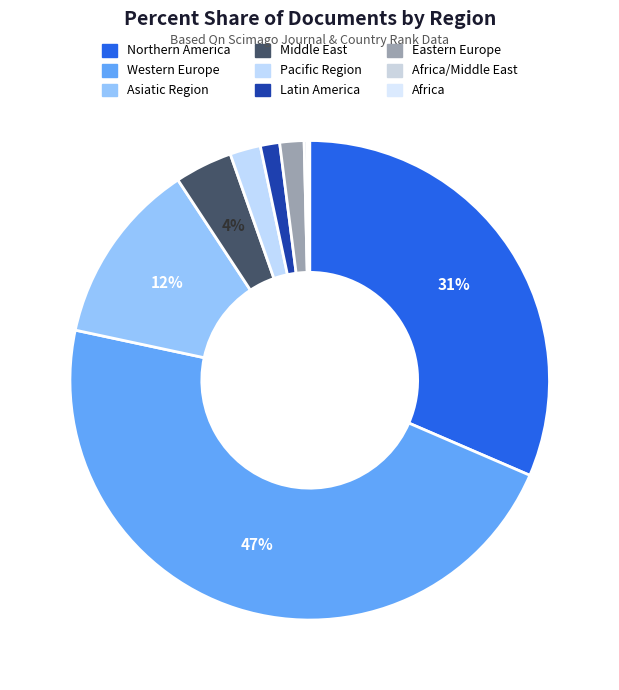

Which slice is the largest?

Western Europe